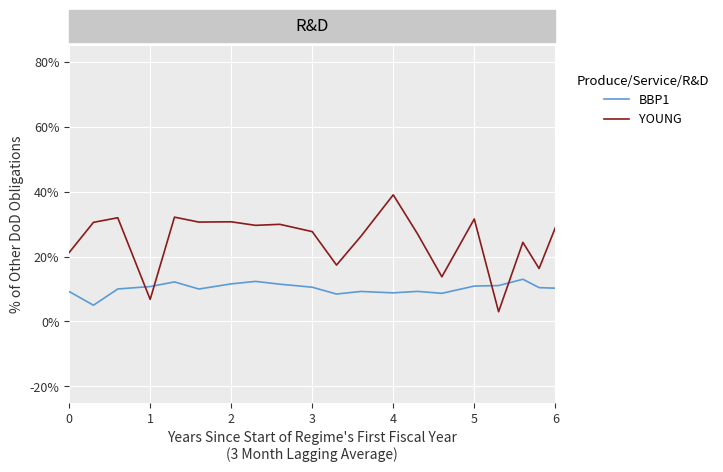

What are all the series names shown in the legend?

BBP1, YOUNG